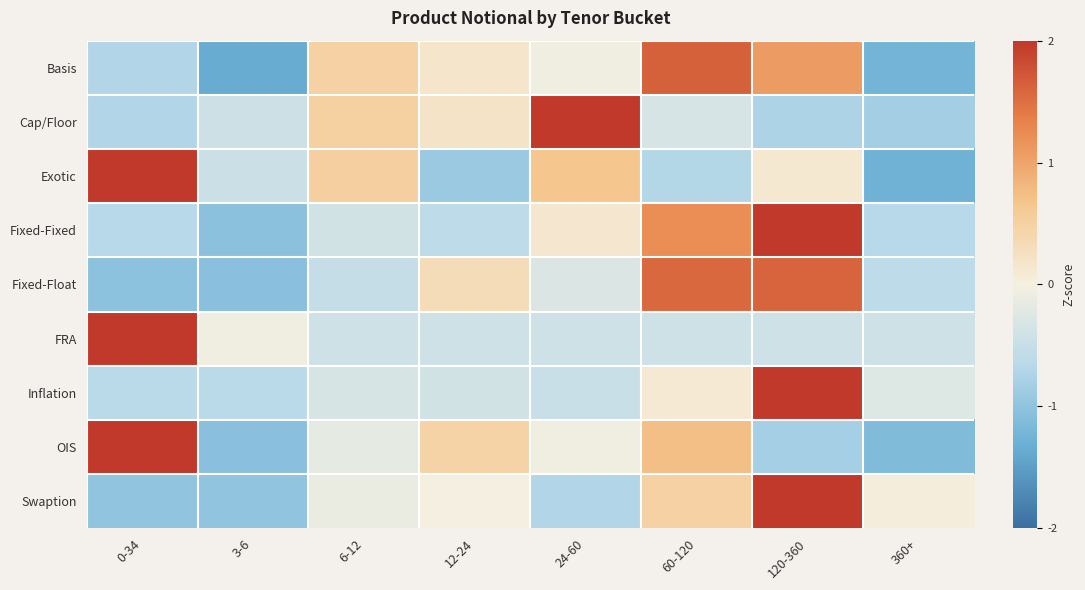

At which category is the sum across all series the highest?

120-360